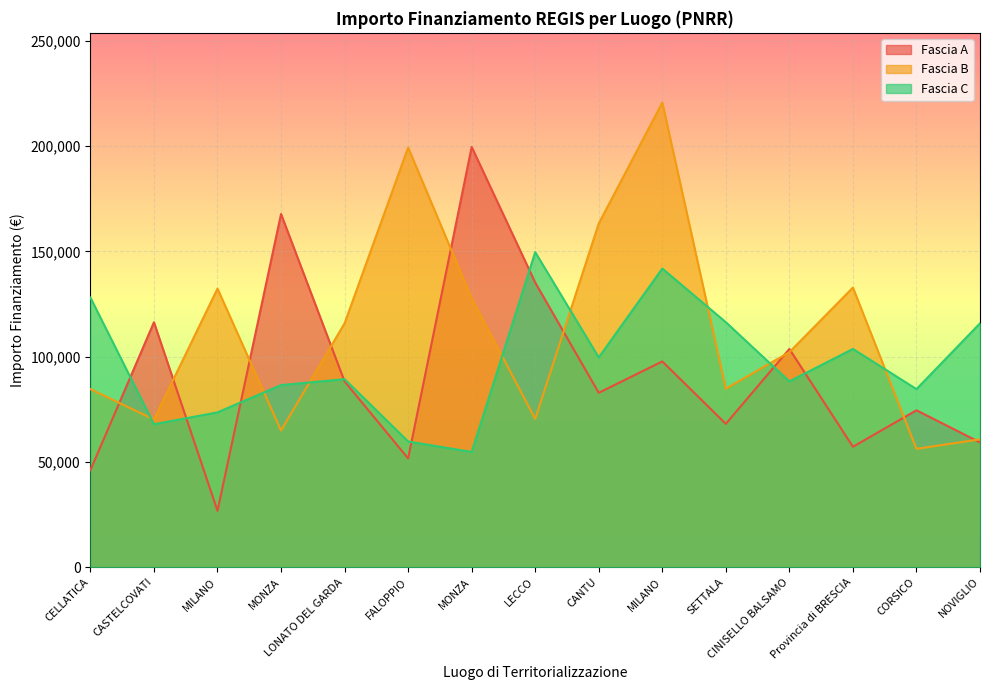

What is the label of the 1st point from the right?

NOVIGLIO